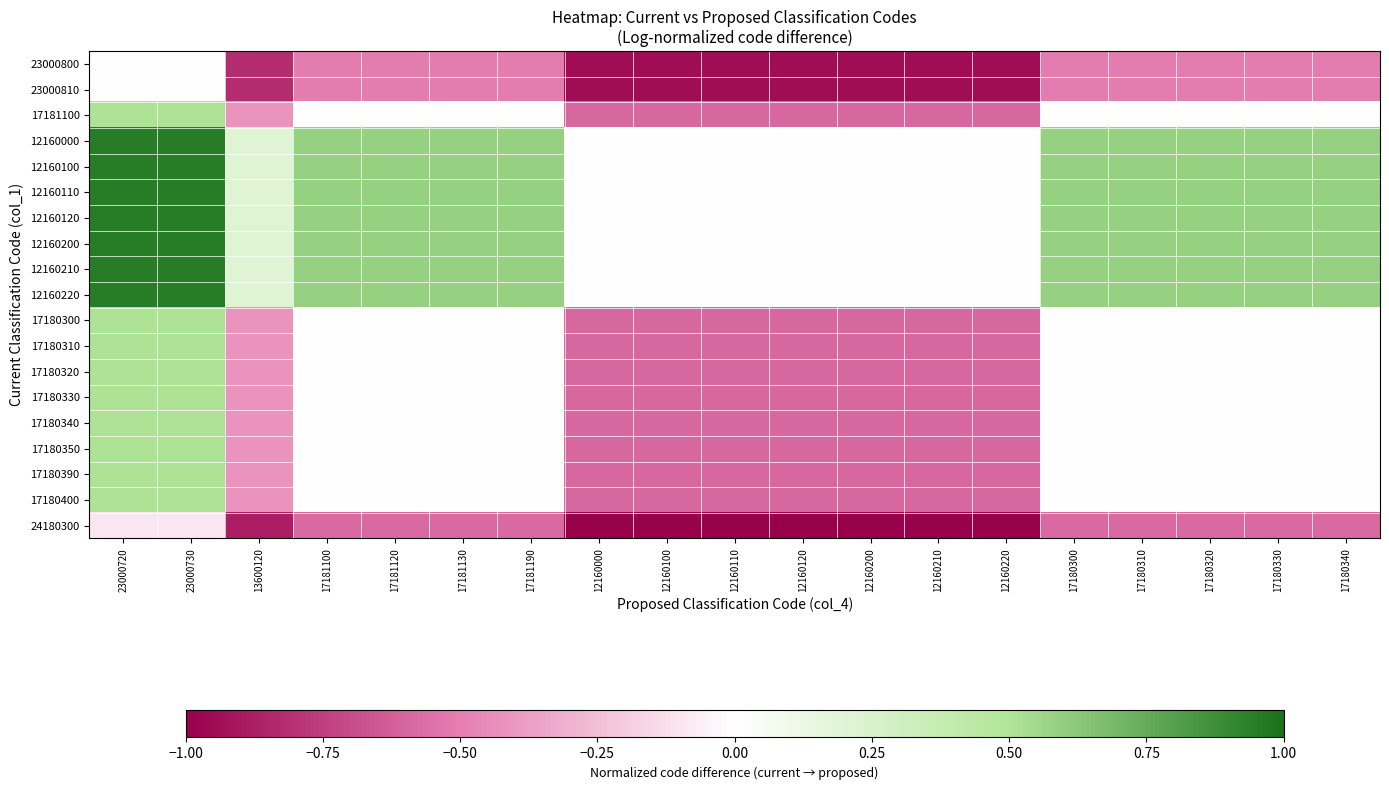

What is the maximum value shown in the chart?

0.9